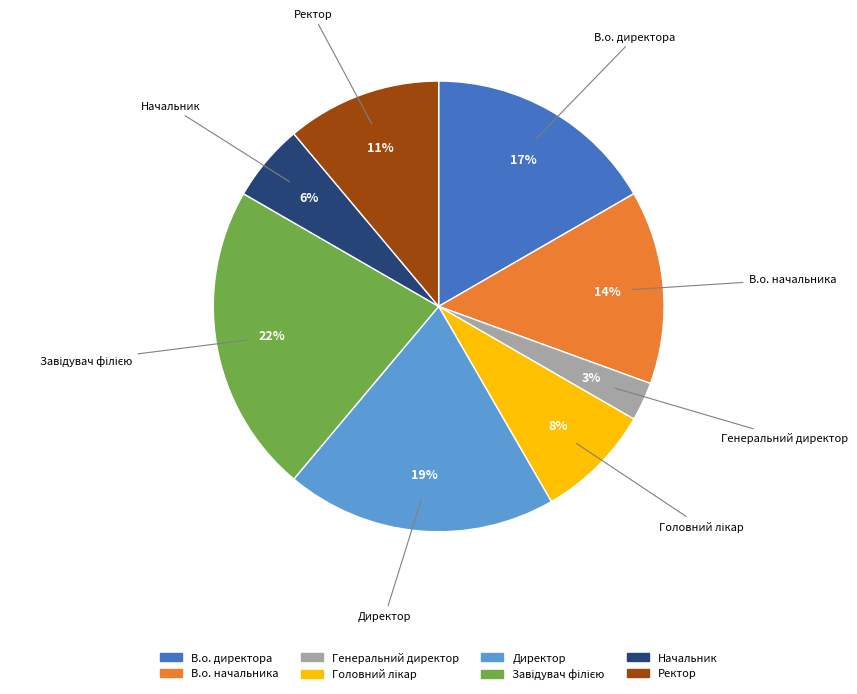

To the nearest percent, what is the difference between the largest and smallest slice percentages?

19%